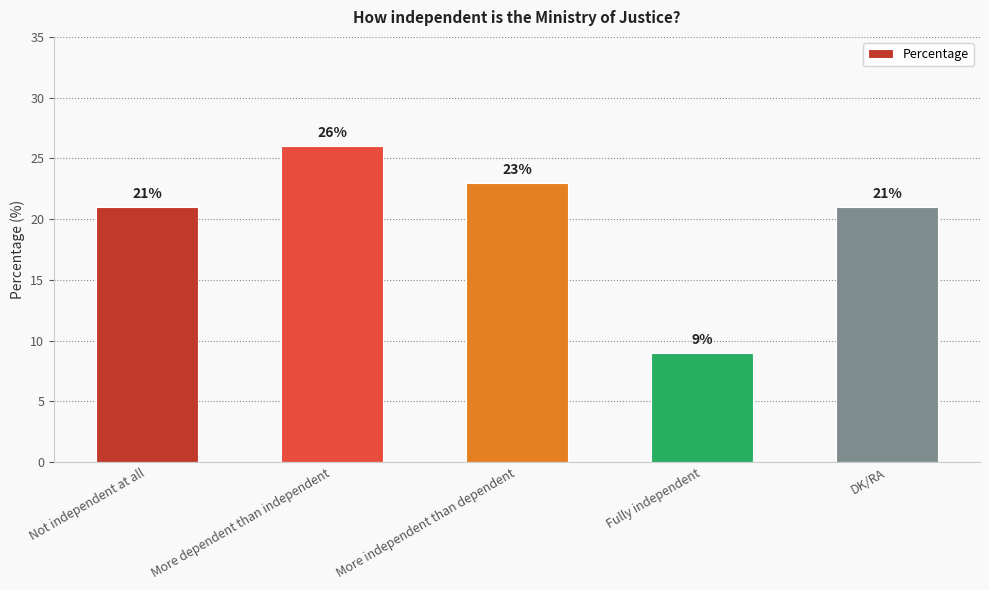

Are the bars horizontal?

No